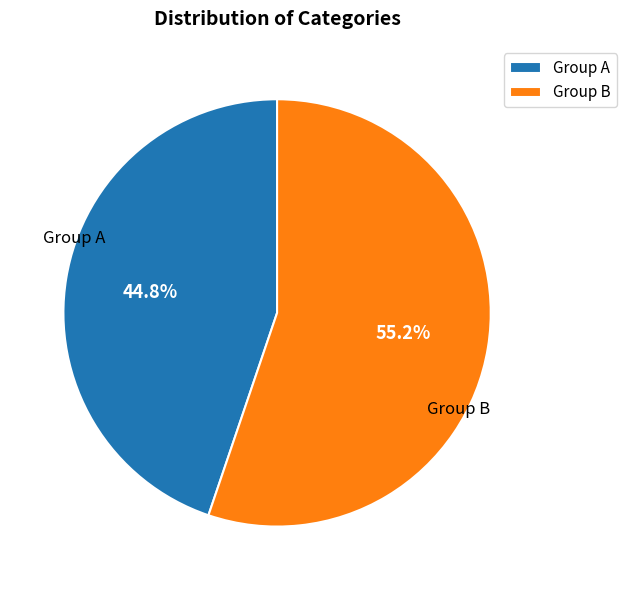

How many segments does this pie chart have?

2